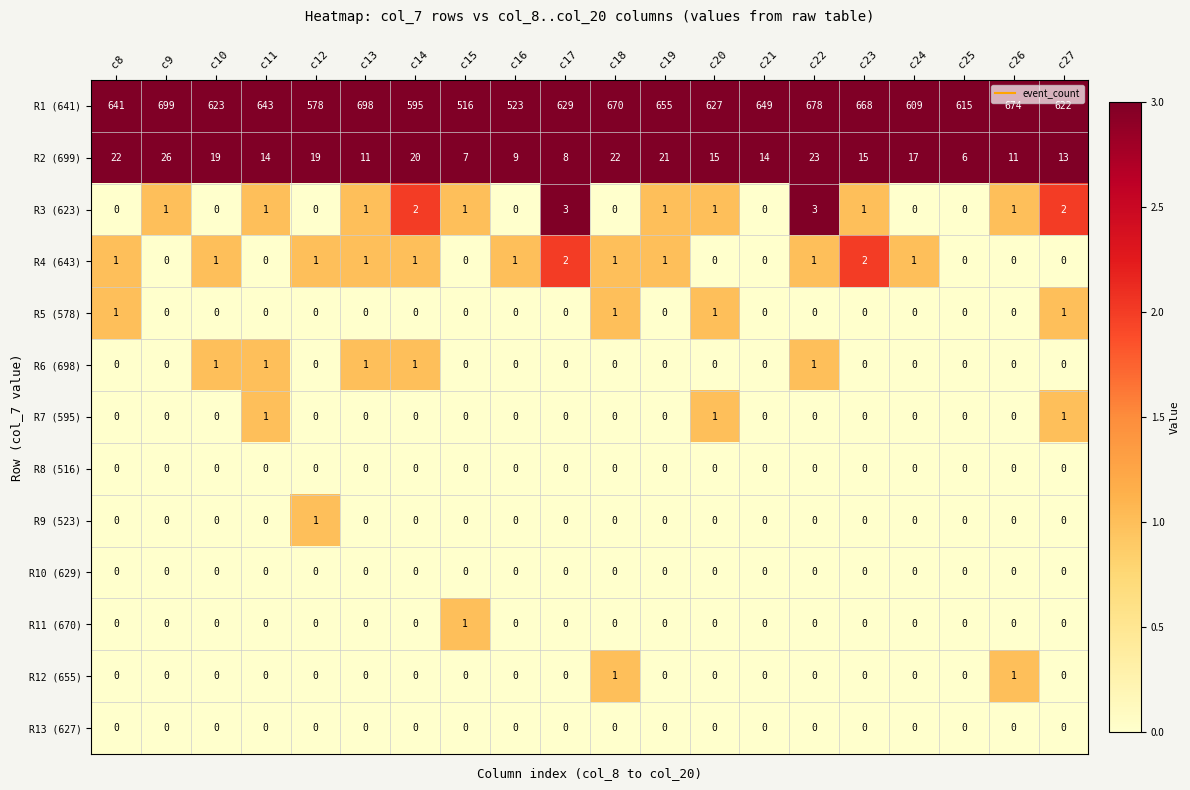

Count the R11 (670) values in the range 0 to 1.

20